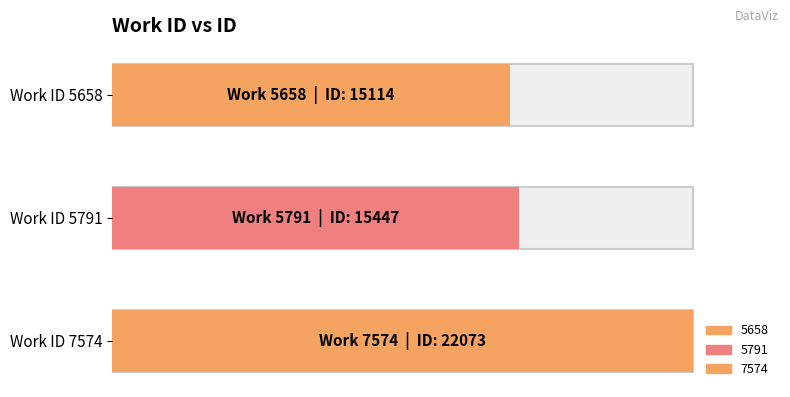

At which category does the chart reach its peak across all series?

7574